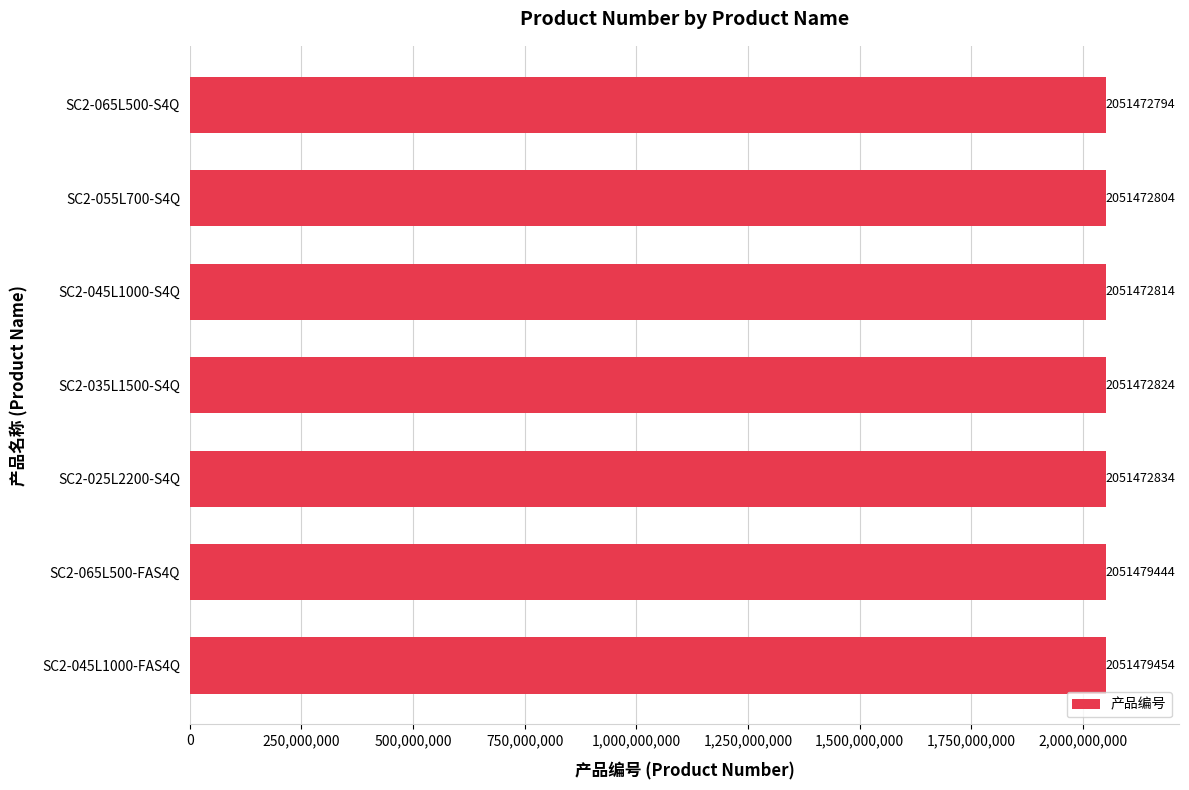

Reading top to bottom, extract all data points from this chart.

2051472794	2051472804	2051472814	2051472824	2051472834	2051479444	2051479454